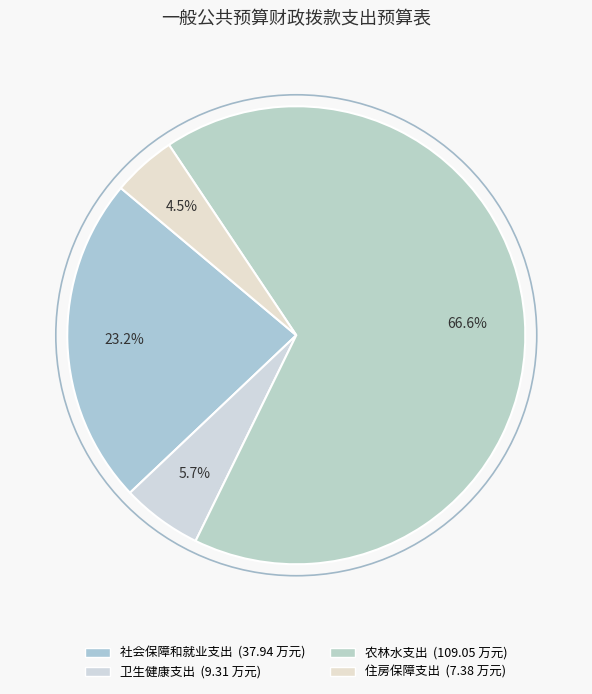

What percentage is the 住房保障支出 slice, to the nearest percent?

5%